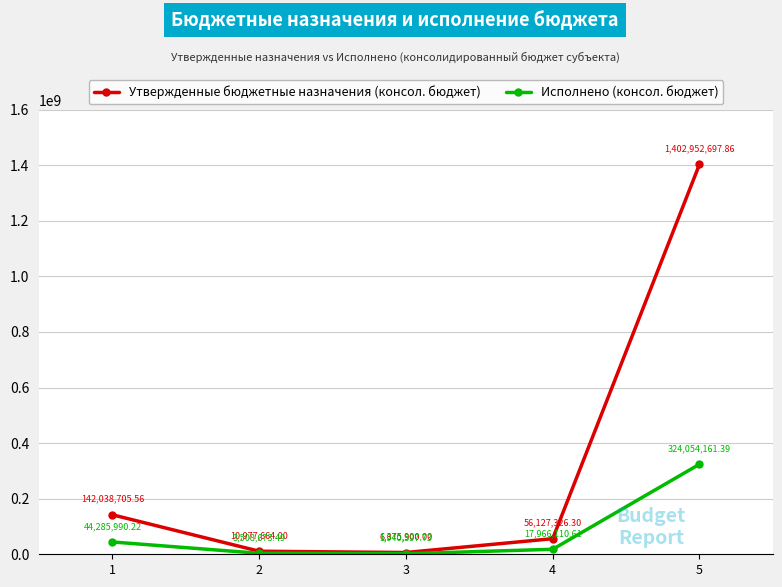

Which category has the highest value in the Исполнено (консол. бюджет) series?

5